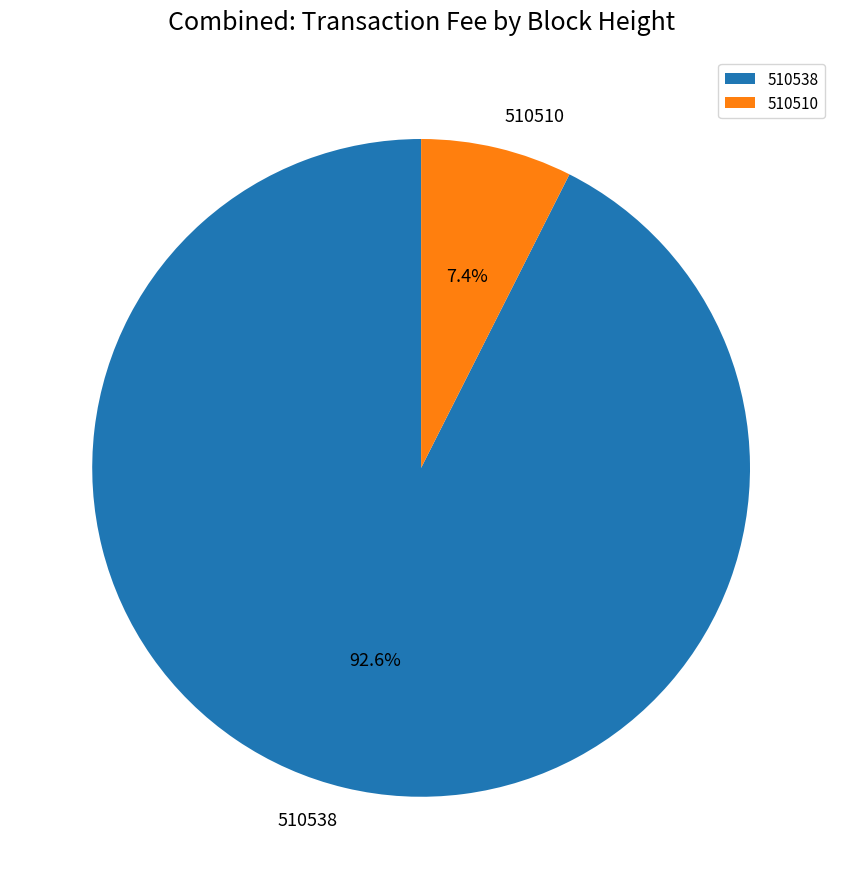

Is the sum of 510510 and 510538 greater than half?

Yes